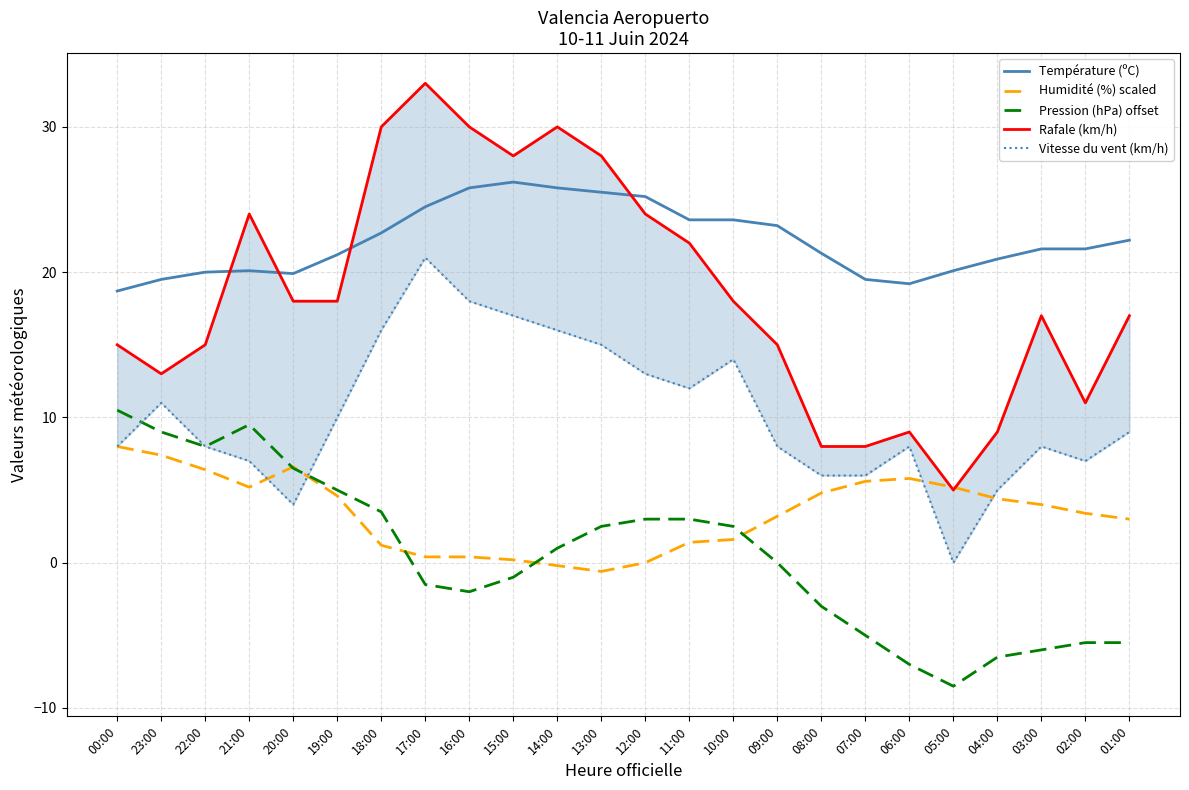

Reading left to right, what are all the values shown in this chart?

Température (ºC): 18.7	19.5	20.0	20.1	19.9	21.2	22.7	24.5	25.8	26.2	25.8	25.5	25.2	23.6	23.6	23.2	21.3	19.5	19.2	20.1	20.9	21.6	21.6	22.2
Humidité (%) scaled: 8.0	7.4	6.4	5.2	6.6	4.6	1.2	0.4	0.4	0.2	-0.2	-0.6	0.0	1.4	1.6	3.2	4.8	5.6	5.8	5.2	4.4	4.0	3.4	3.0
Pression (hPa) offset: 10.5	9.0	8.0	9.5	6.5	5.0	3.5	-1.5	-2.0	-1.0	1.0	2.5	3.0	3.0	2.5	0.0	-3.0	-5.0	-7.0	-8.5	-6.5	-6.0	-5.5	-5.5
Rafale (km/h): 15.0	13.0	15.0	24.0	18.0	18.0	30.0	33.0	30.0	28.0	30.0	28.0	24.0	22.0	18.0	15.0	8.0	8.0	9.0	5.0	9.0	17.0	11.0	17.0
Vitesse du vent (km/h): 8.0	11.0	8.0	7.0	4.0	10.0	16.0	21.0	18.0	17.0	16.0	15.0	13.0	12.0	14.0	8.0	6.0	6.0	8.0	0.0	5.0	8.0	7.0	9.0